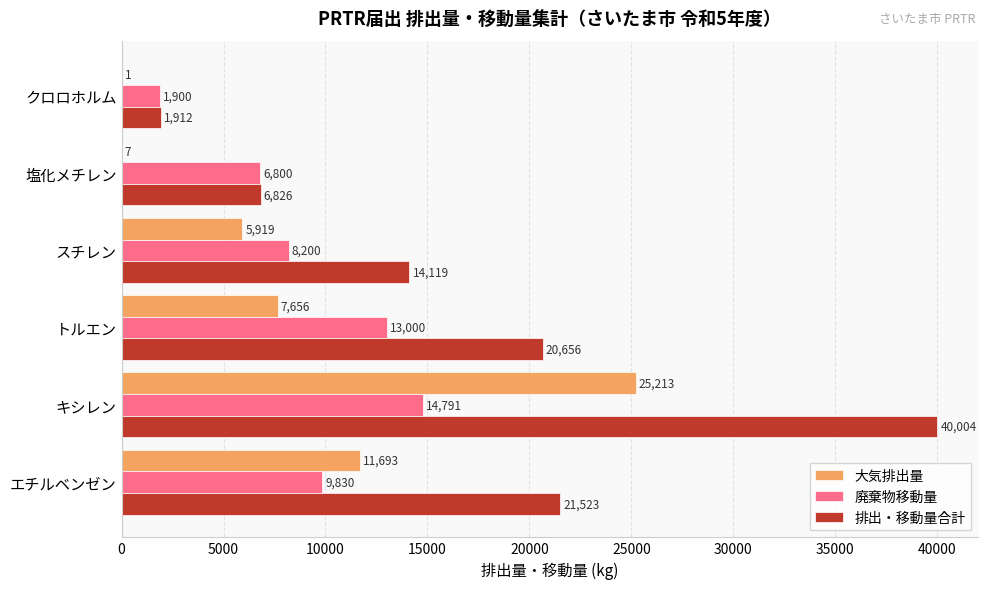

At which label is 排出・移動量合計 closest to 20958?

トルエン